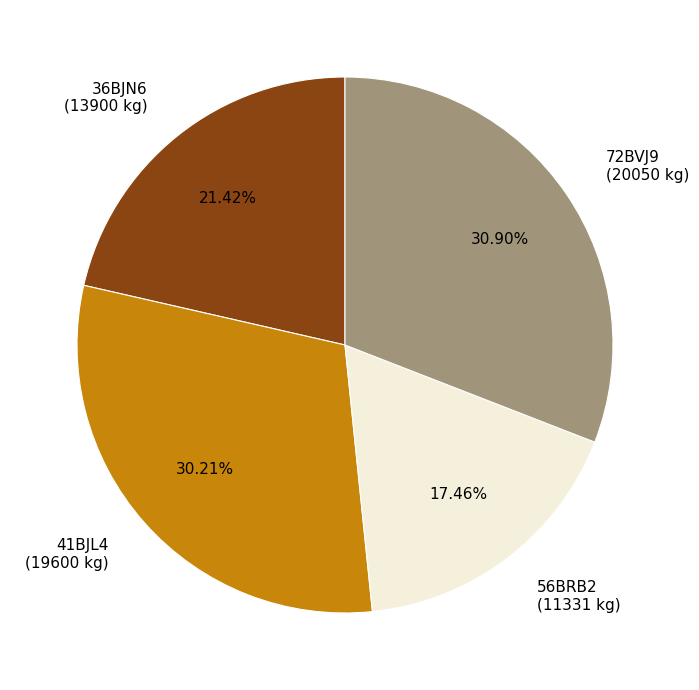

Is there a majority slice in this chart?

No